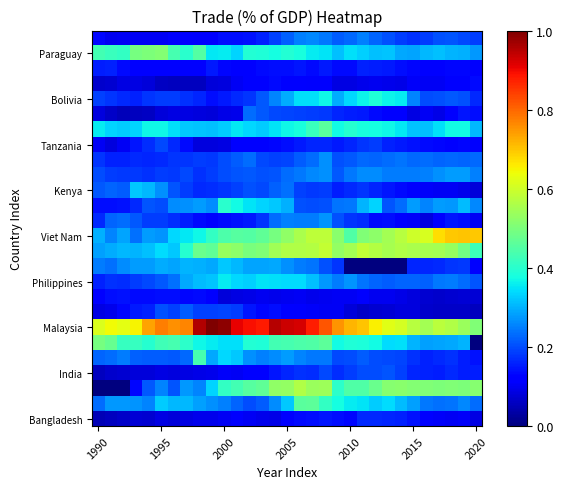

Which series has the largest total across all categories?

Malaysia